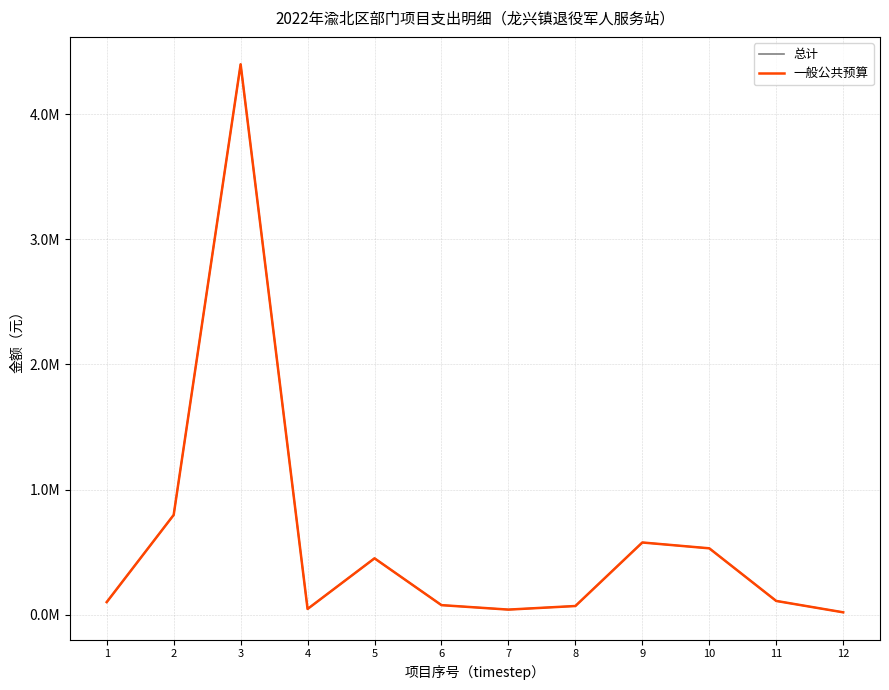

At which category is the sum across all series the highest?

3